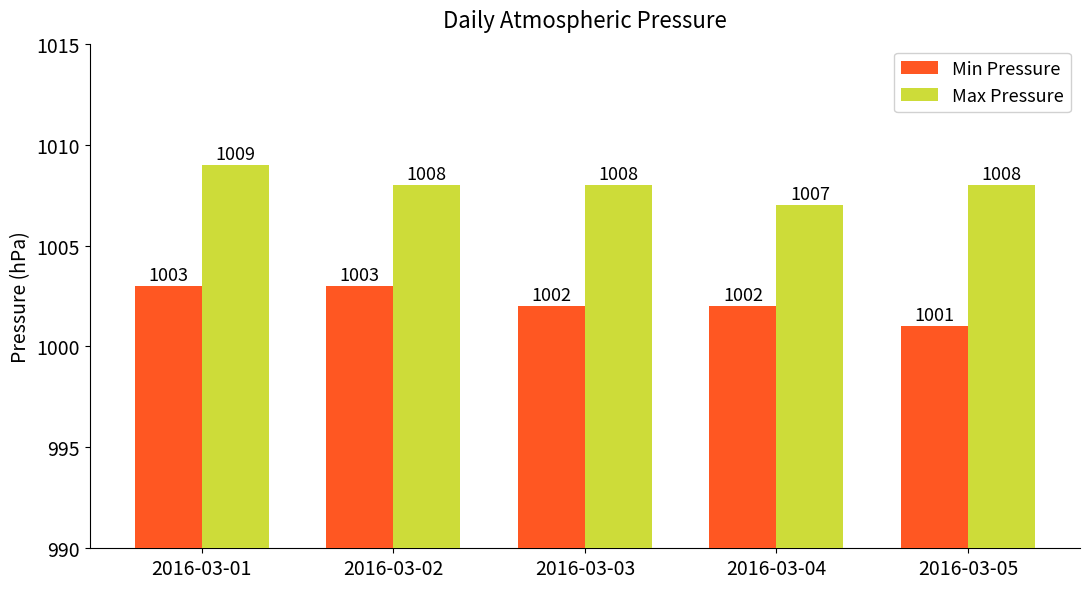

Count the Min Pressure values in the range 1002 to 1003.

4